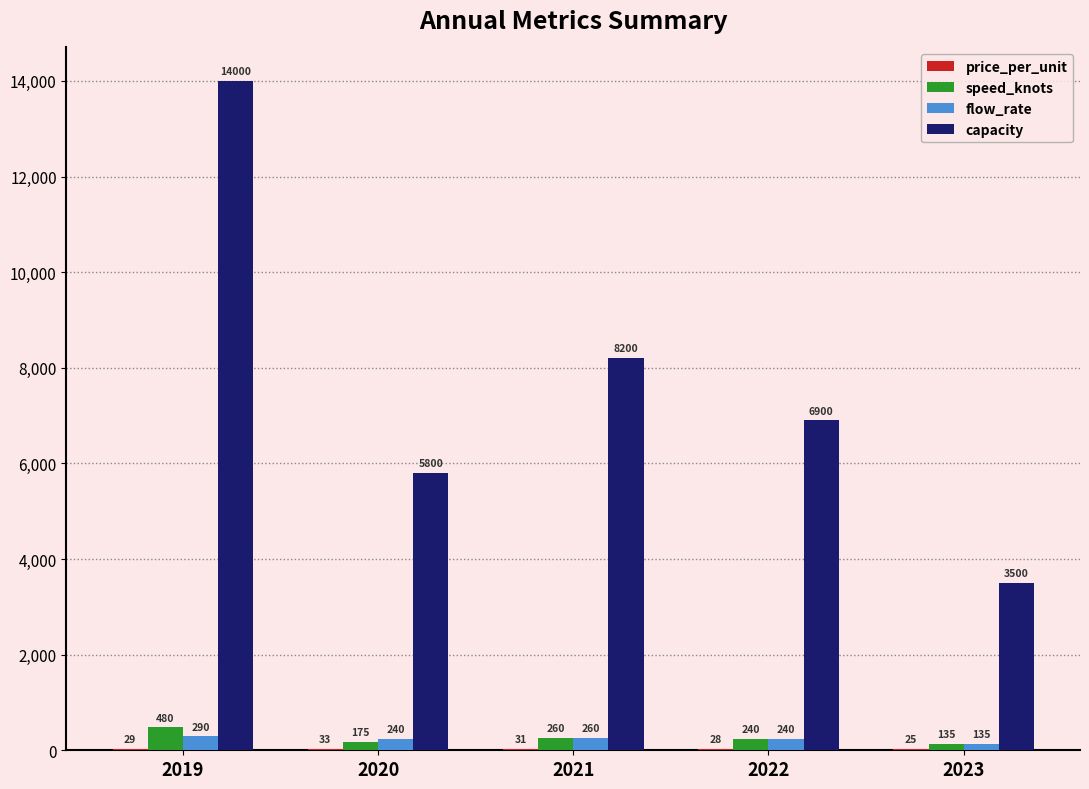

At which category does the chart reach its peak across all series?

2019